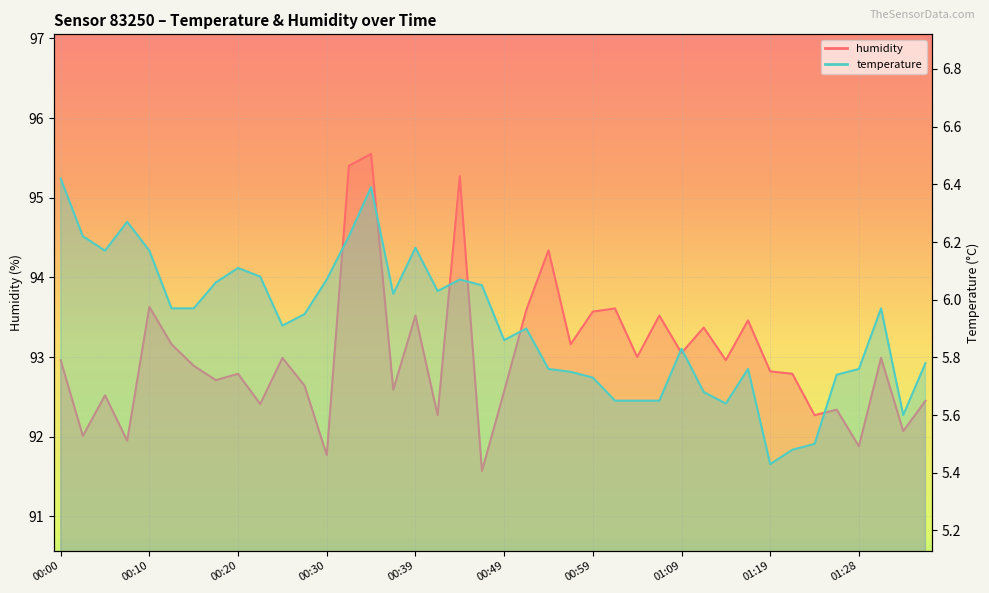

What is the sum of all humidity values?

3720.4